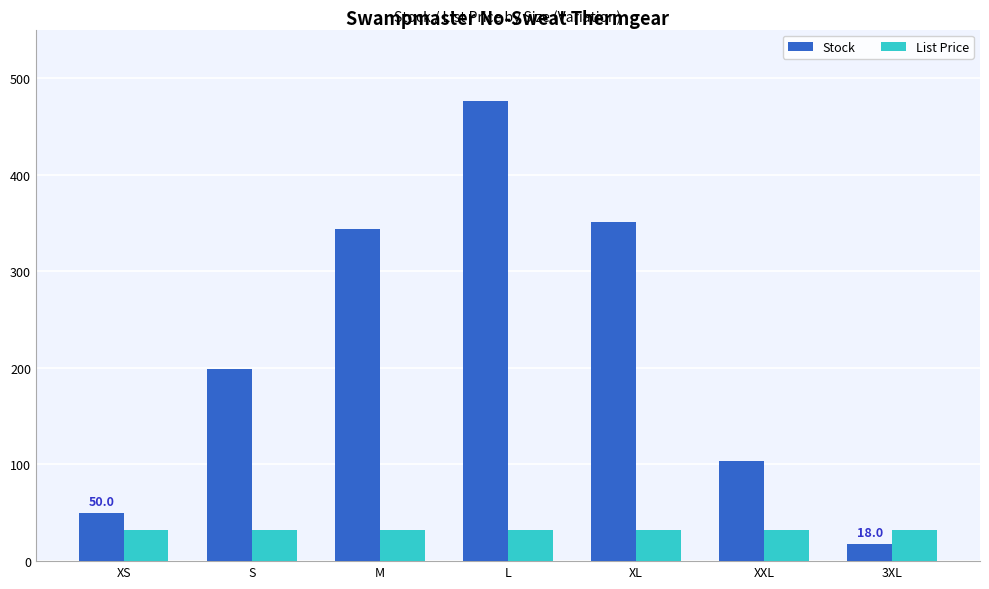

Between XS and S, which series saw the biggest shift?

Stock